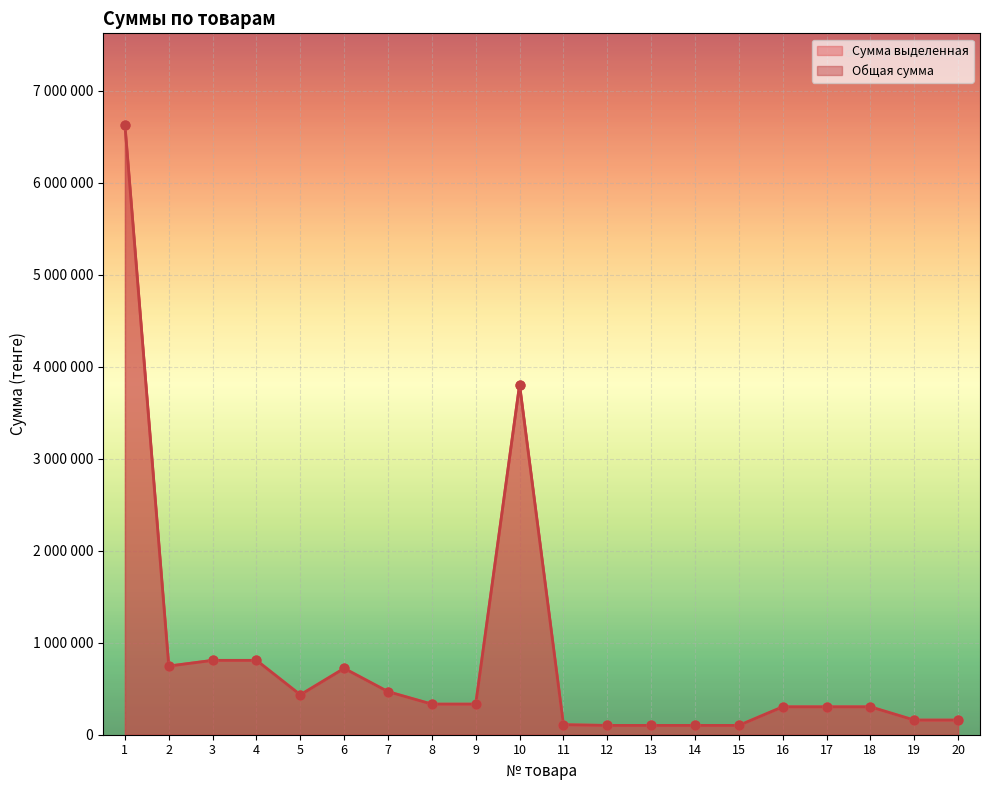

What are all the series names shown in the legend?

Сумма выделенная, Общая сумма